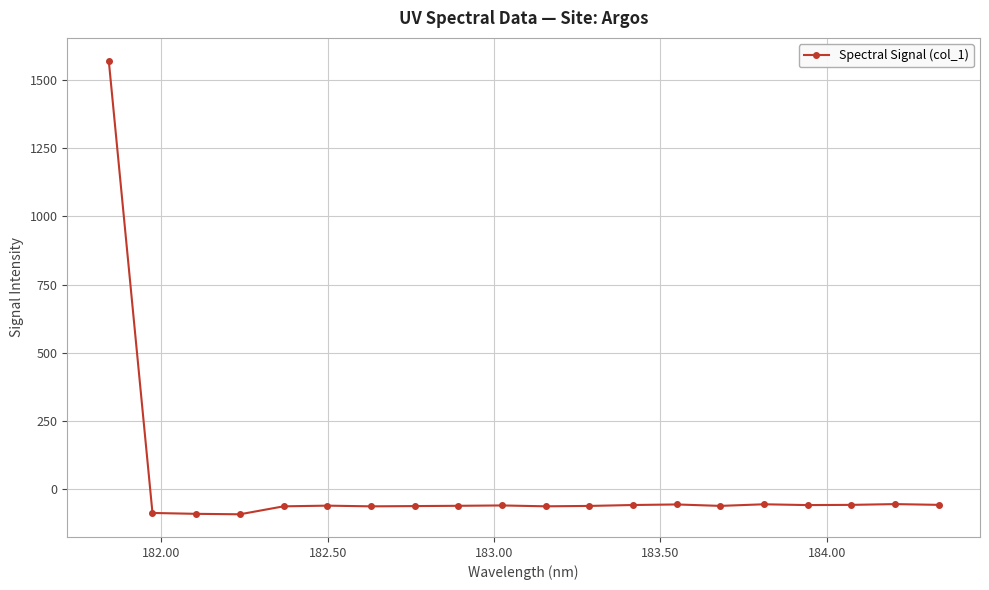

What is the maximum value shown in the chart?

1571.2